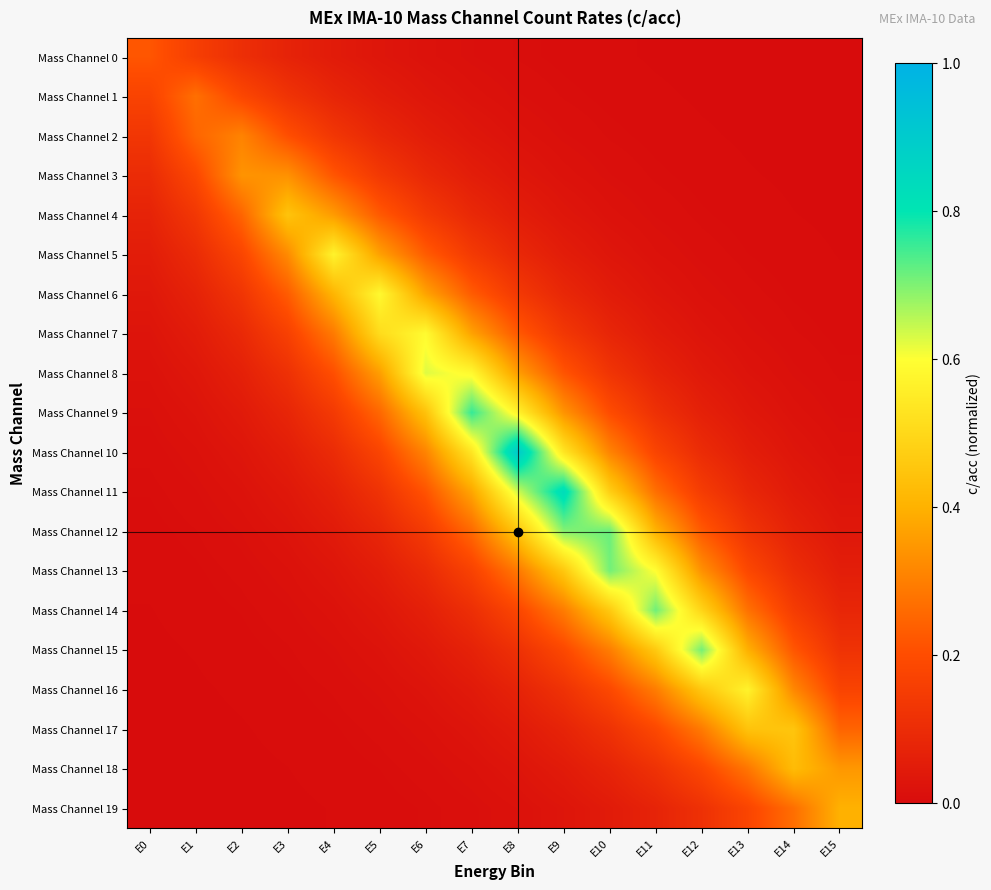

Which category has the highest value across all series?

E8